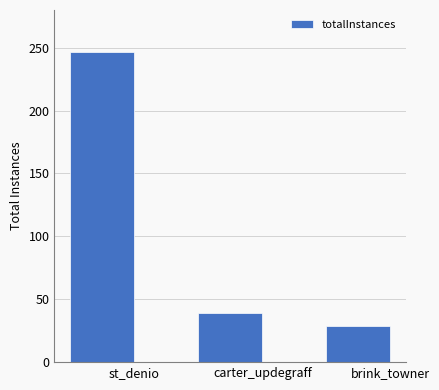

Is it true that the value at st_denio is 359?

False